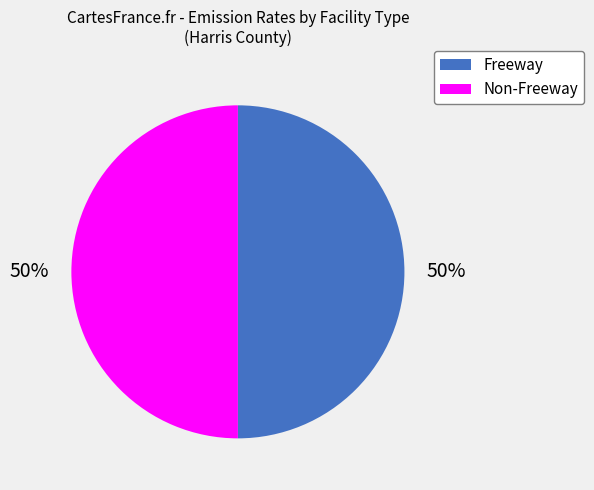

Do Freeway and Non-Freeway together represent more than half of the pie?

Yes